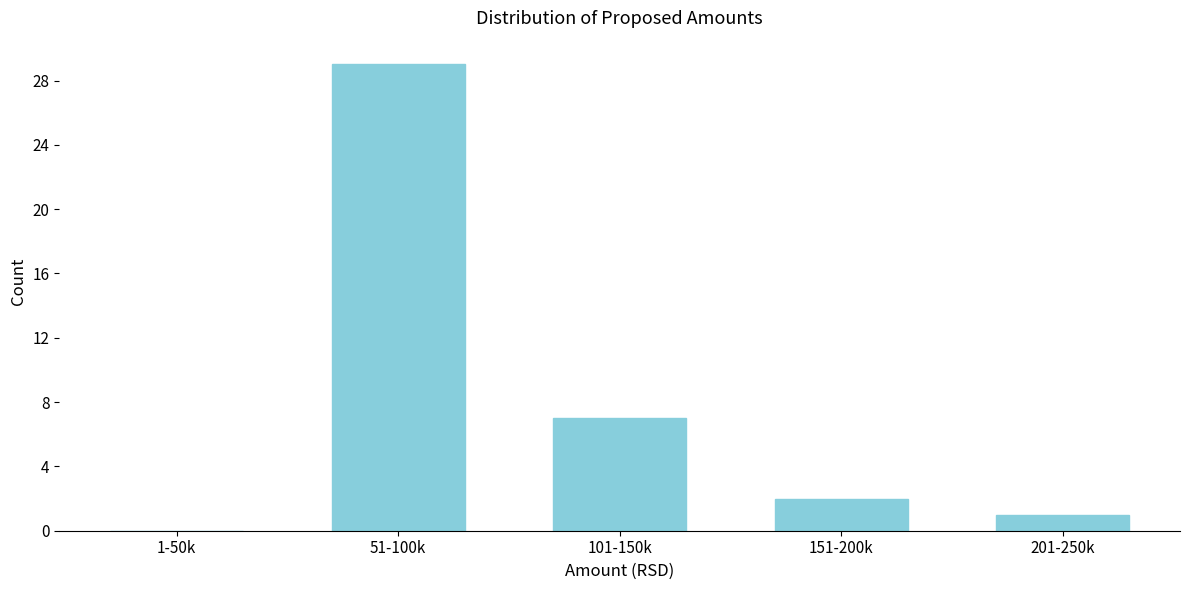

Reading left to right, what are all the values shown in this chart?

1-50k=0	51-100k=29	101-150k=7	151-200k=2	201-250k=1